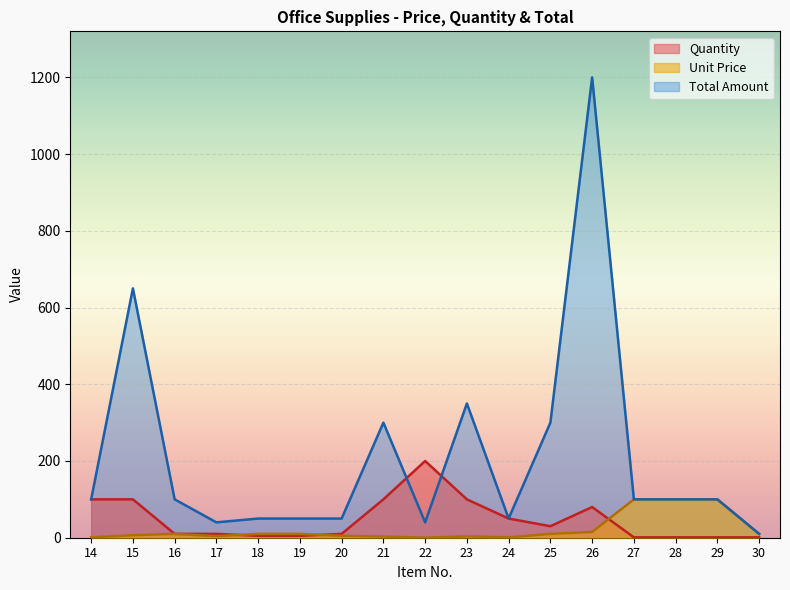

Which series changed the most between 15 and 25?

Total Amount